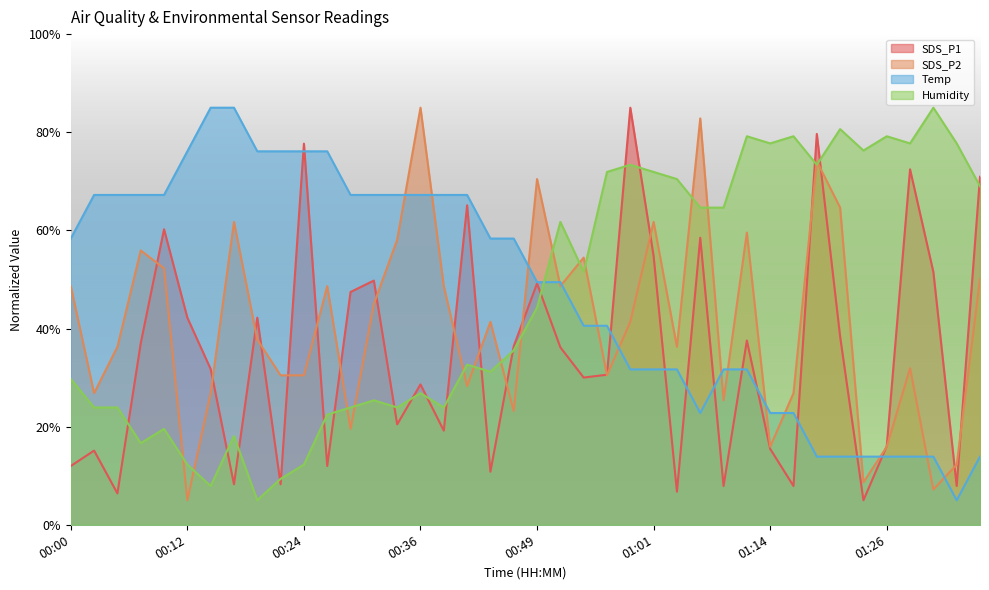

Between 00:29 and 00:02, which is larger?

00:29